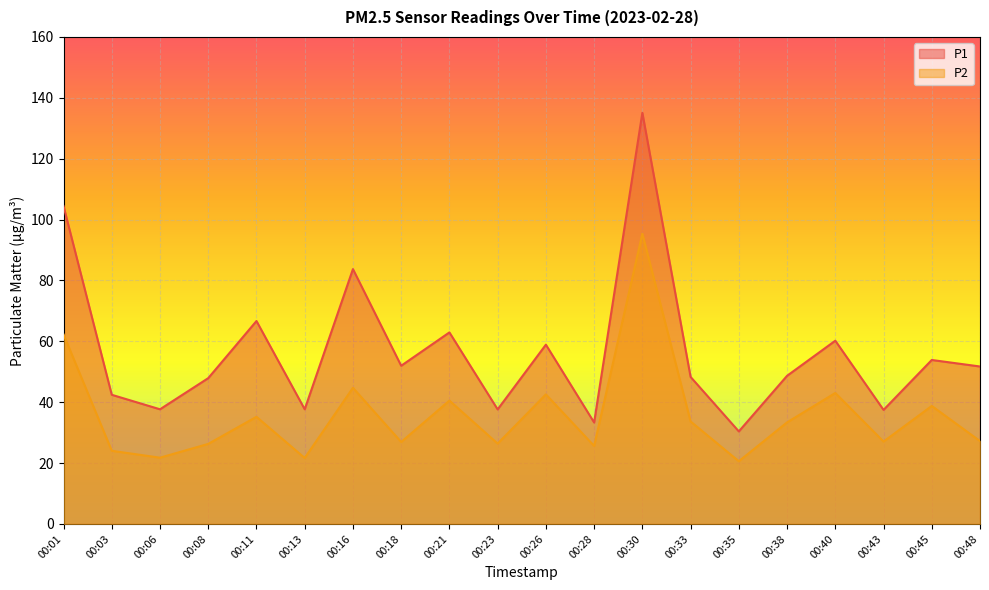

Is the value of P1 at 00:35 greater than the value of P2 at 00:30?

No